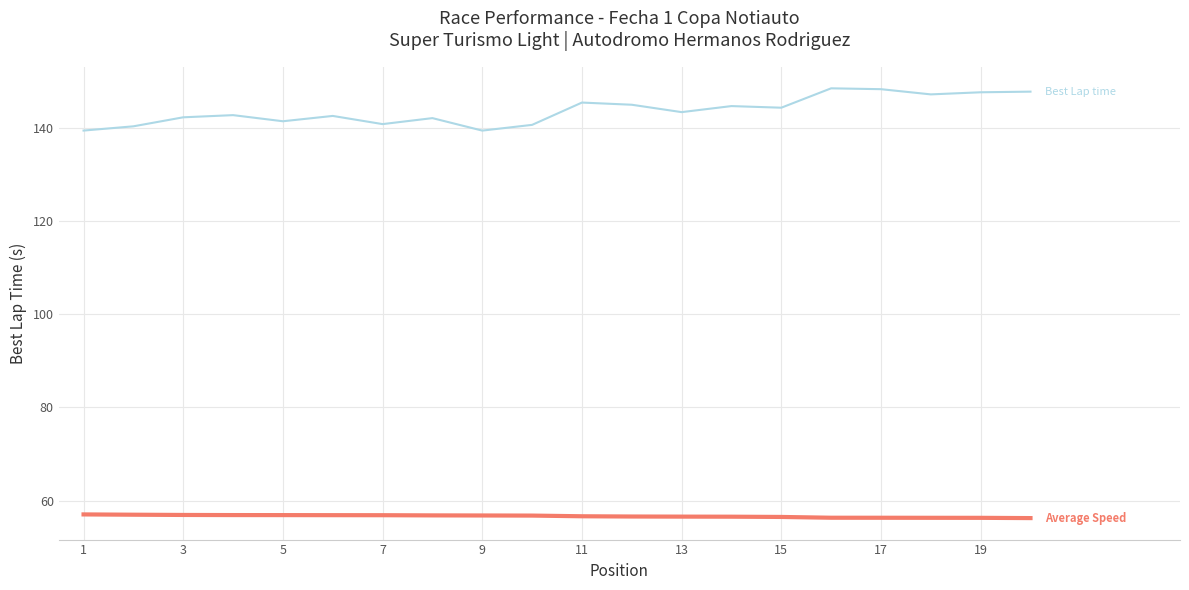

What is the smallest value displayed?

56.3